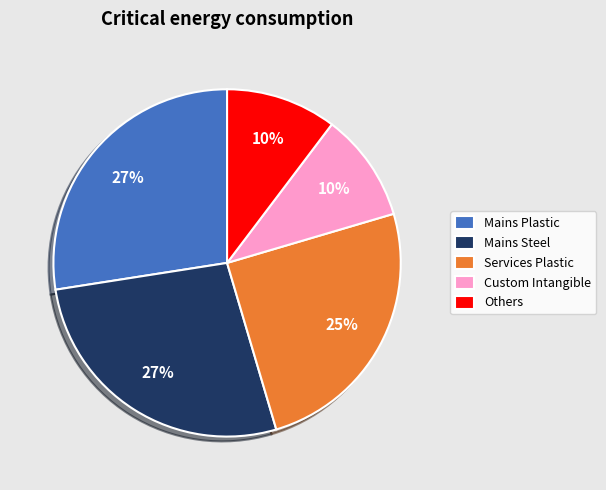

True or false: Mains Plastic accounts for 27% of the total.

True